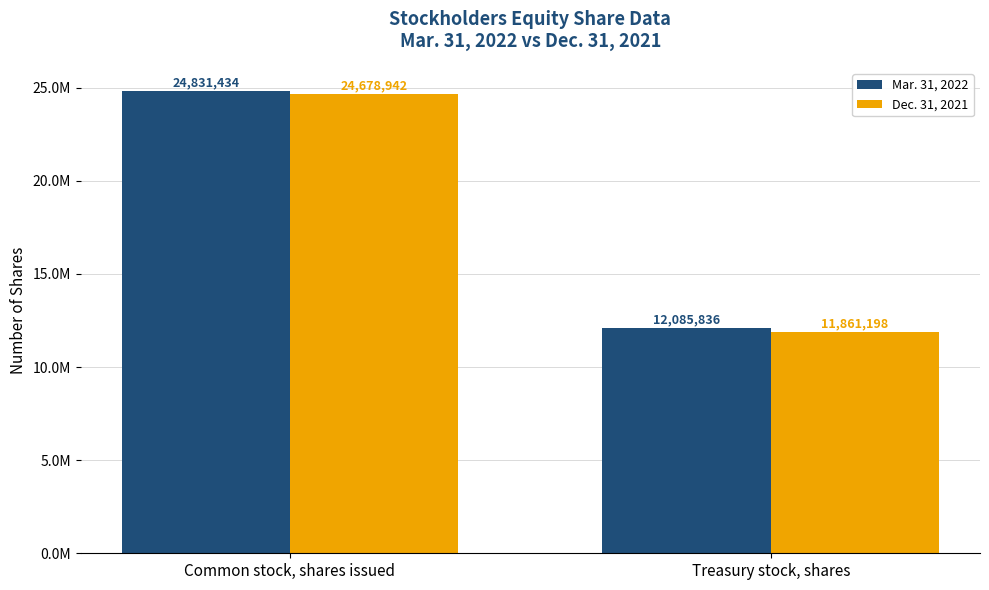

Are the bars horizontal?

No